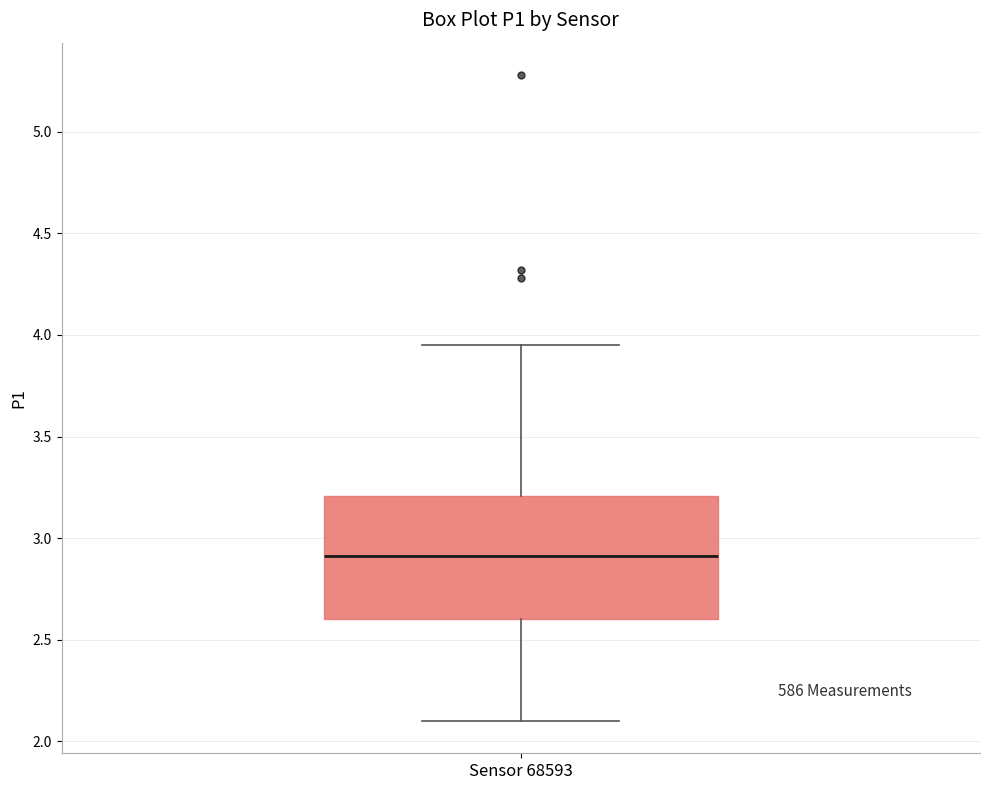

Where does the median line of the box for Sensor 68593 sit on the y-axis? The values are not printed on the chart, so give them approximately, as read against the axis.

2.90